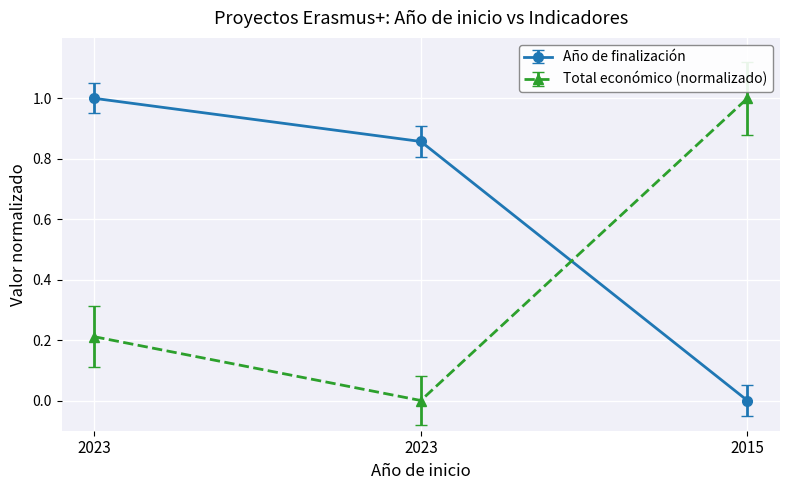

How many lines are shown in the chart?

2